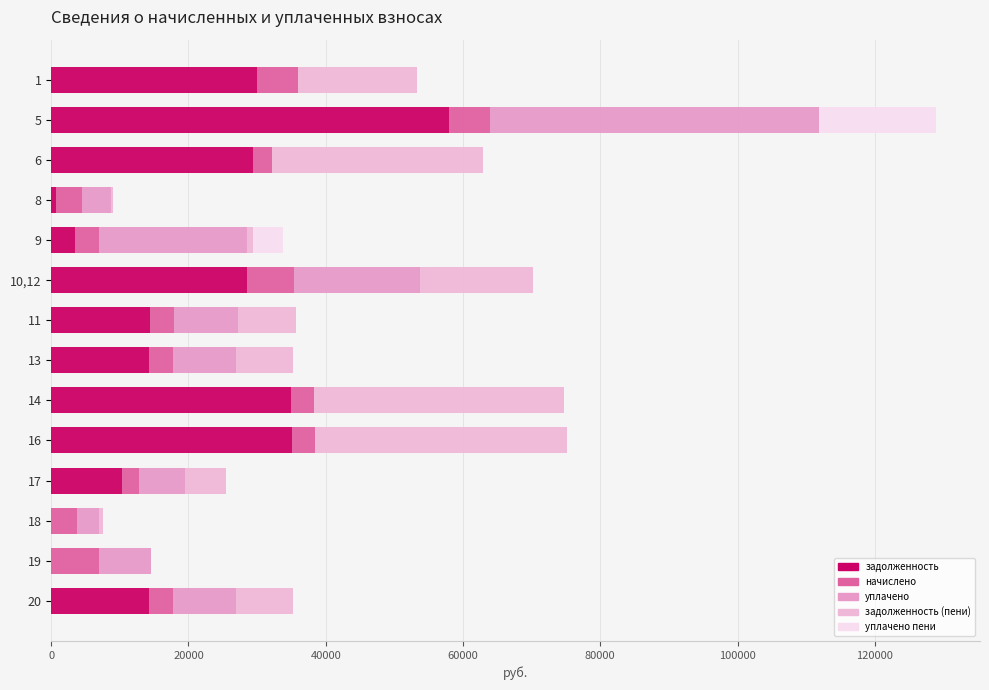

How many values in the задолженность series exceed 14461?

7